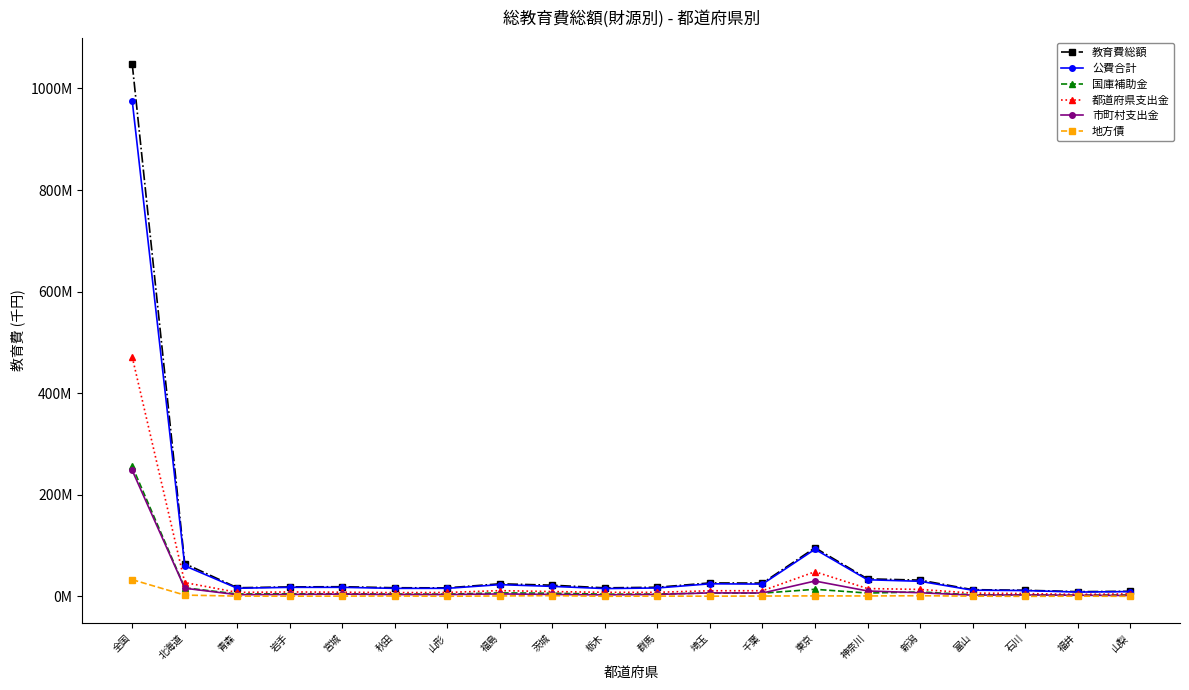

Where does the 教育費総額 series first go above 19071970?

全国